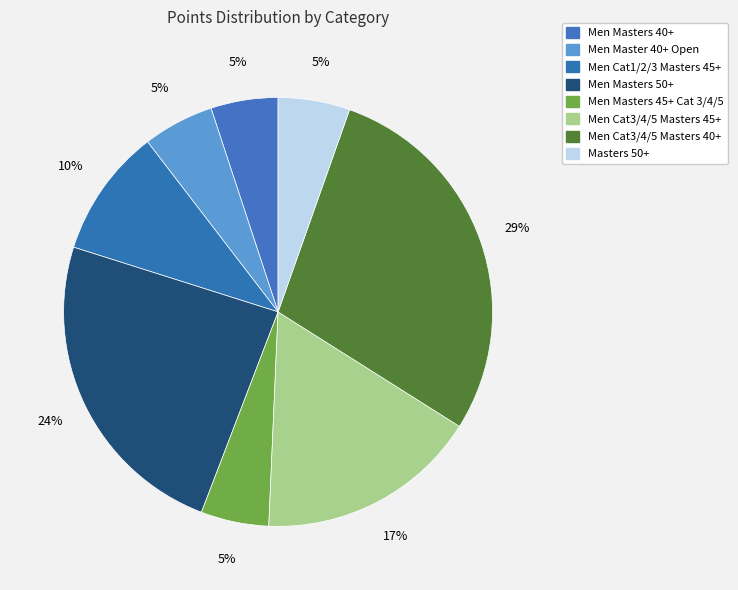

How many segments does this pie chart have?

8